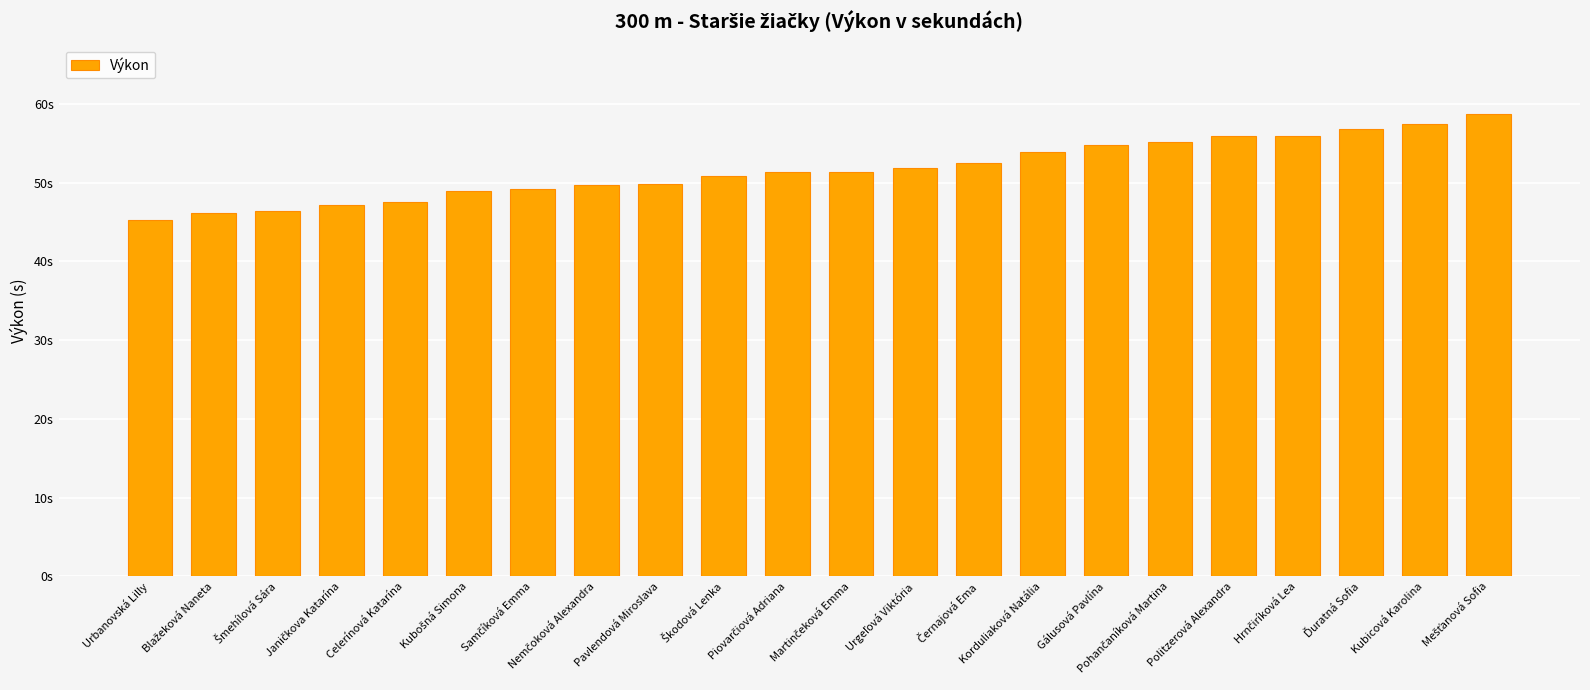

Is it true that the value at Celerínová Katarína is 70.3?

False